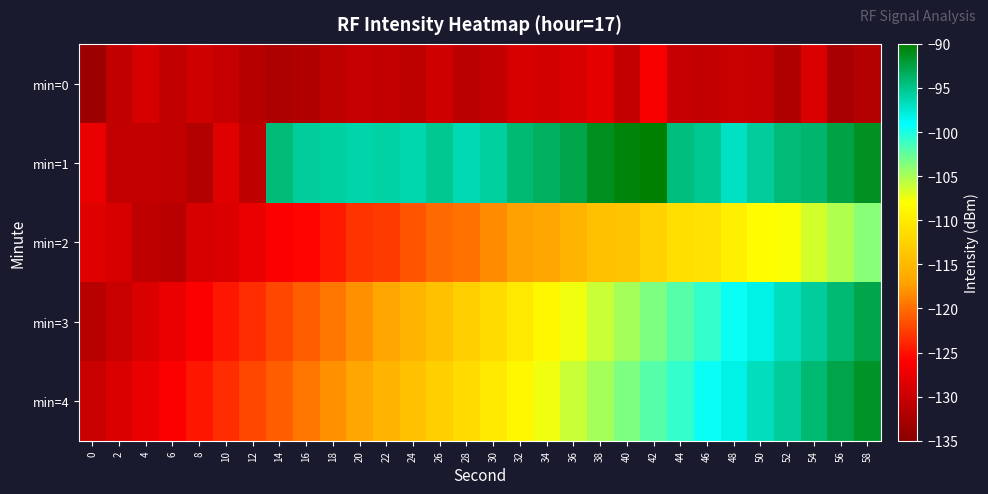

Reading left to right, what are all the values shown in this chart?

min=0: 0=-133.5	2=-130.7	4=-129.1	6=-130.7	8=-129.6	10=-130.3	12=-131.5	14=-132.3	16=-131.8	18=-131.0	20=-130.4	22=-130.5	24=-131.0	26=-129.7	28=-131.1	30=-130.6	32=-129.1	34=-129.3	36=-128.9	38=-127.9	40=-130.5	42=-126.5	44=-130.3	46=-130.5	48=-130.1	50=-130.3	52=-132.0	54=-128.7	56=-132.5	58=-131.7
min=1: 0=-127.6	2=-130.5	4=-130.5	6=-130.6	8=-131.8	10=-128.4	12=-130.8	14=-94.4	16=-95.5	18=-95.7	20=-96.1	22=-95.8	24=-96.2	26=-95.1	28=-96.5	30=-95.8	32=-94.1	34=-93.5	36=-92.8	38=-91.1	40=-90.5	42=-89.8	44=-94.6	46=-95.2	48=-96.9	50=-95.6	52=-94.2	54=-93.9	56=-92.6	58=-91.2
min=2: 0=-128.5	2=-129.1	4=-130.8	6=-131.5	8=-129.1	10=-128.8	12=-127.5	14=-126.1	16=-125.8	18=-124.5	20=-123.1	22=-122.8	24=-121.5	26=-120.1	28=-119.8	30=-118.5	32=-117.1	34=-116.8	36=-115.5	38=-114.1	40=-113.8	42=-112.5	44=-111.1	46=-110.8	48=-109.5	50=-108.1	52=-107.8	54=-106.5	56=-105.1	58=-103.8
min=3: 0=-131.5	2=-130.1	4=-128.8	6=-127.5	8=-126.1	10=-124.8	12=-123.5	14=-122.1	16=-120.8	18=-119.5	20=-118.1	22=-116.8	24=-115.5	26=-114.1	28=-112.8	30=-111.5	32=-110.1	34=-108.8	36=-107.5	38=-106.1	40=-104.8	42=-103.5	44=-102.1	46=-100.8	48=-99.5	50=-98.1	52=-96.8	54=-95.5	56=-94.1	58=-92.8
min=4: 0=-130.1	2=-128.8	4=-127.5	6=-126.1	8=-124.8	10=-123.5	12=-122.1	14=-120.8	16=-119.5	18=-118.1	20=-116.8	22=-115.5	24=-114.1	26=-112.8	28=-111.5	30=-110.1	32=-108.8	34=-107.5	36=-106.1	38=-104.8	40=-103.5	42=-102.1	44=-100.8	46=-99.5	48=-98.1	50=-96.8	52=-95.5	54=-94.1	56=-92.8	58=-91.5